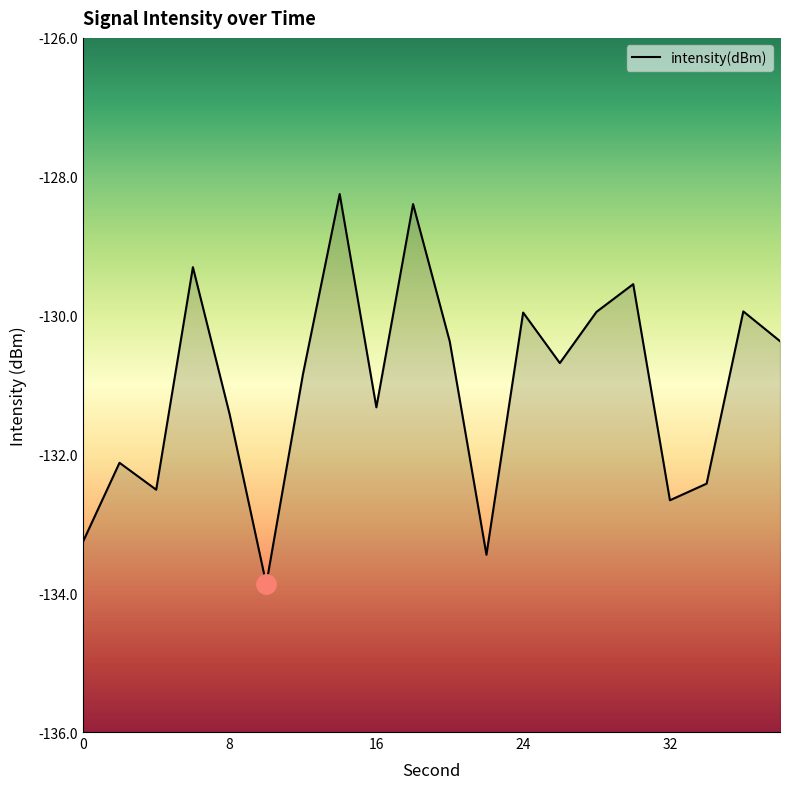

At which category does the chart reach its minimum across all series?

10